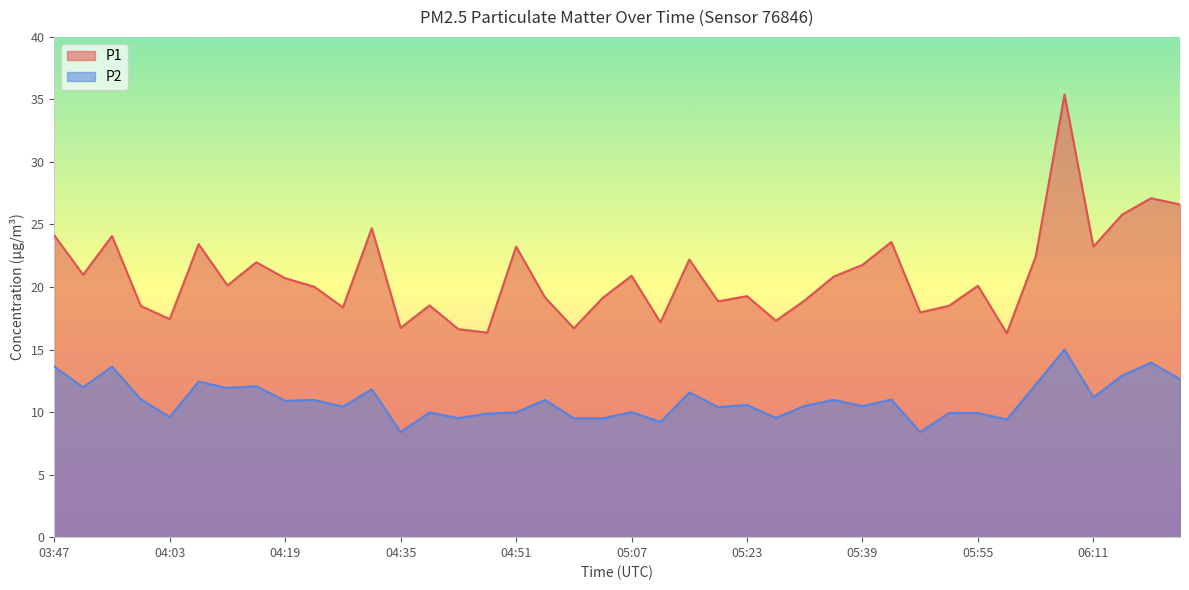

True or false: P1 and P2 intersect in this chart.

False